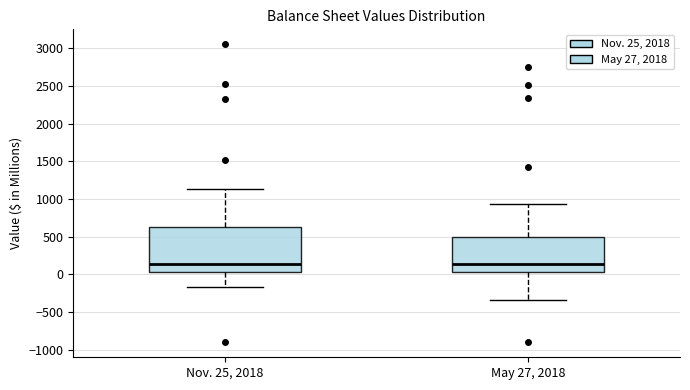

Where does the lower whisker of the box for May 27, 2018 end on the y-axis? The values are not printed on the chart, so give them approximately, as read against the axis.

-350